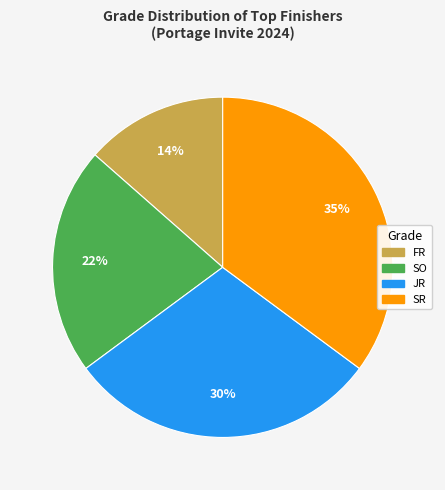

To the nearest percent, what percentage of the pie is FR?

14%